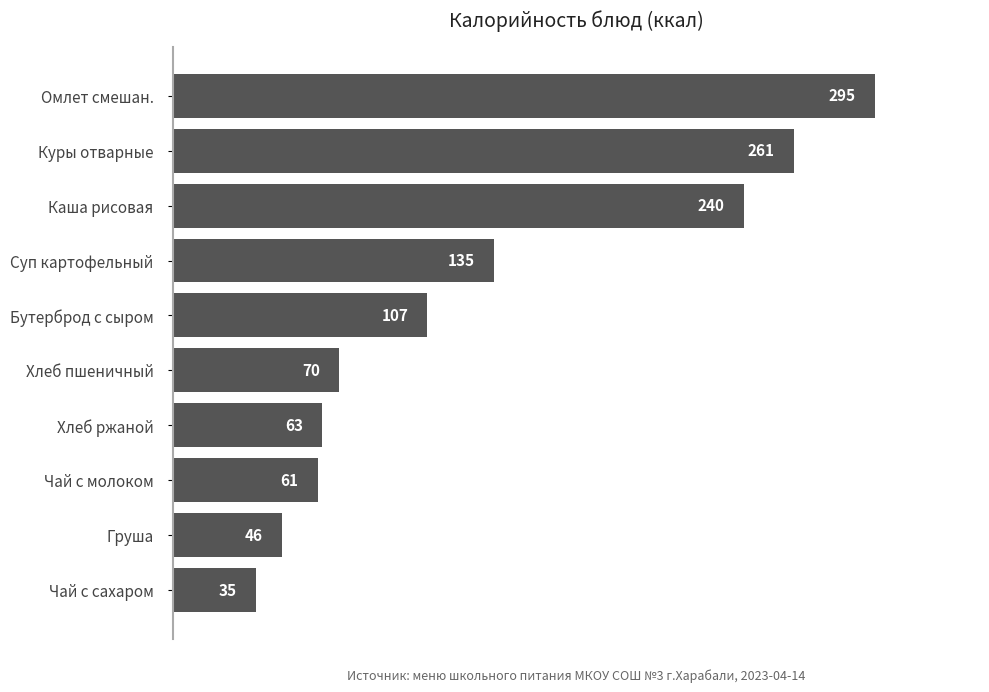

How many categories are shown in the chart?

10